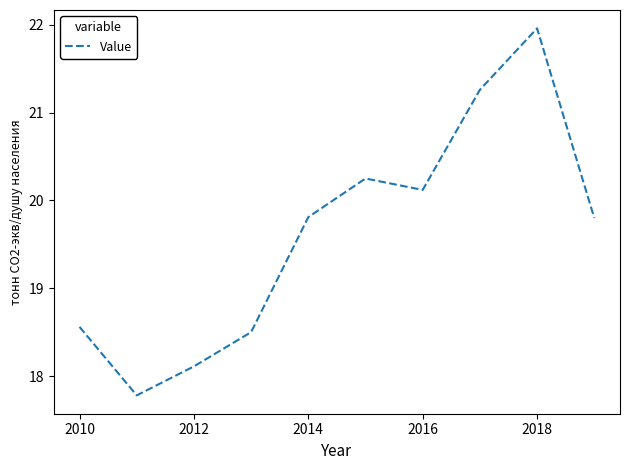

What is the average value?

19.6